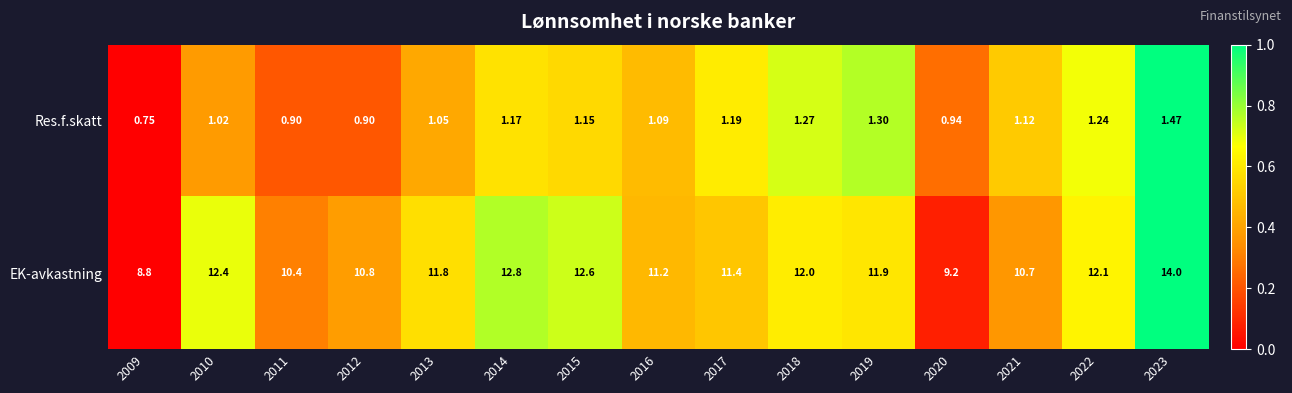

At 2019, list the series in order from smallest to largest.

Res.f.skatt, EK-avkastning